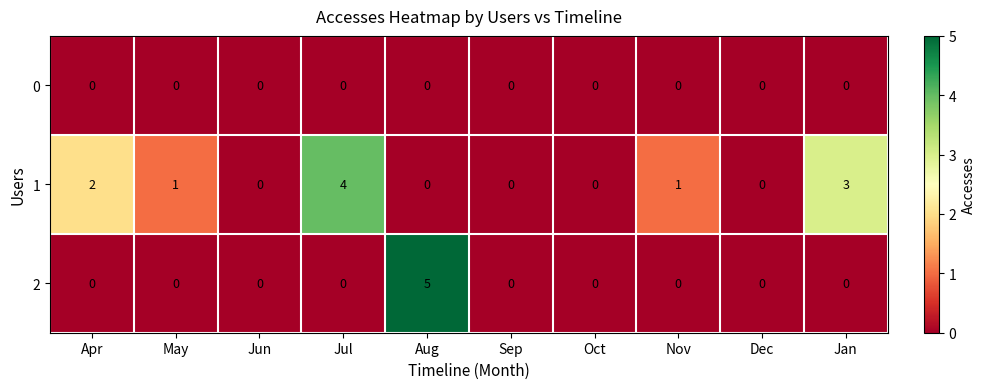

Reading right to left, extract all data points from this chart.

0: 0	0	0	0	0	0	0	0	0	0
1: 3	0	1	0	0	0	4	0	1	2
2: 0	0	0	0	0	5	0	0	0	0